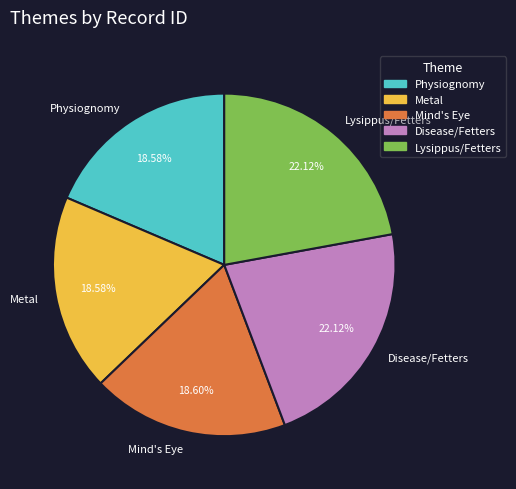

Is Physiognomy the majority of the pie?

No